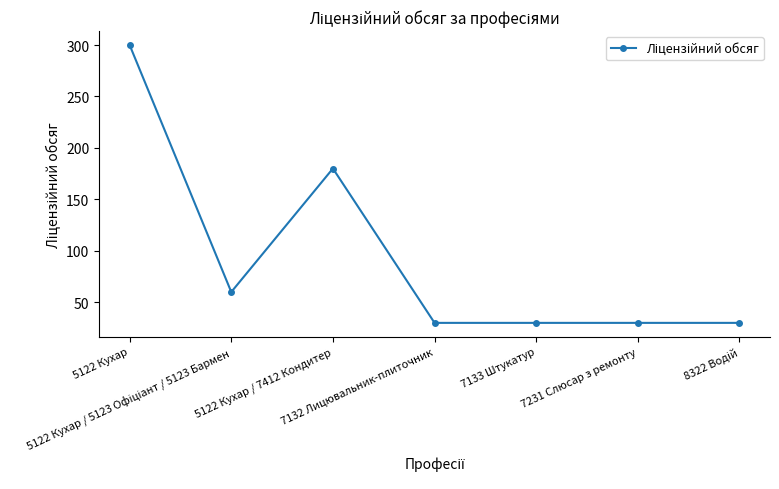

What is the minimum value shown in the chart?

30